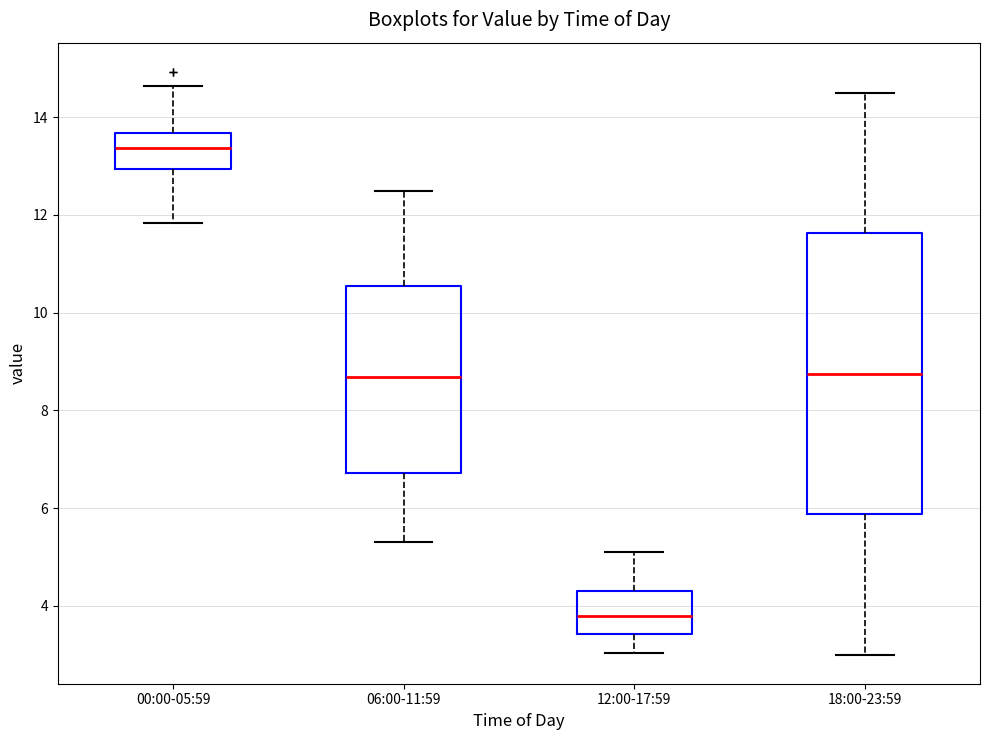

Which box has the lowest median line?

12:00-17:59